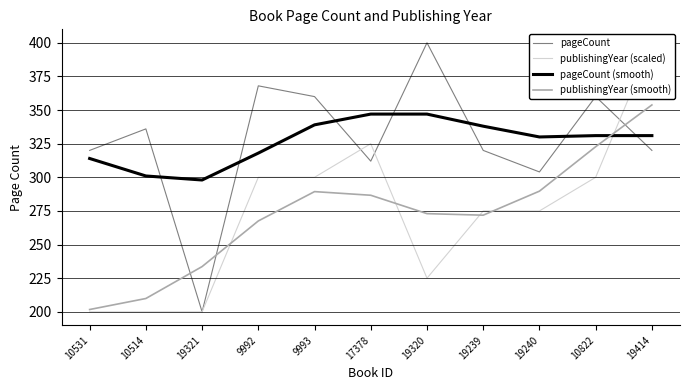

Which label corresponds to the smallest value in the chart?

19321